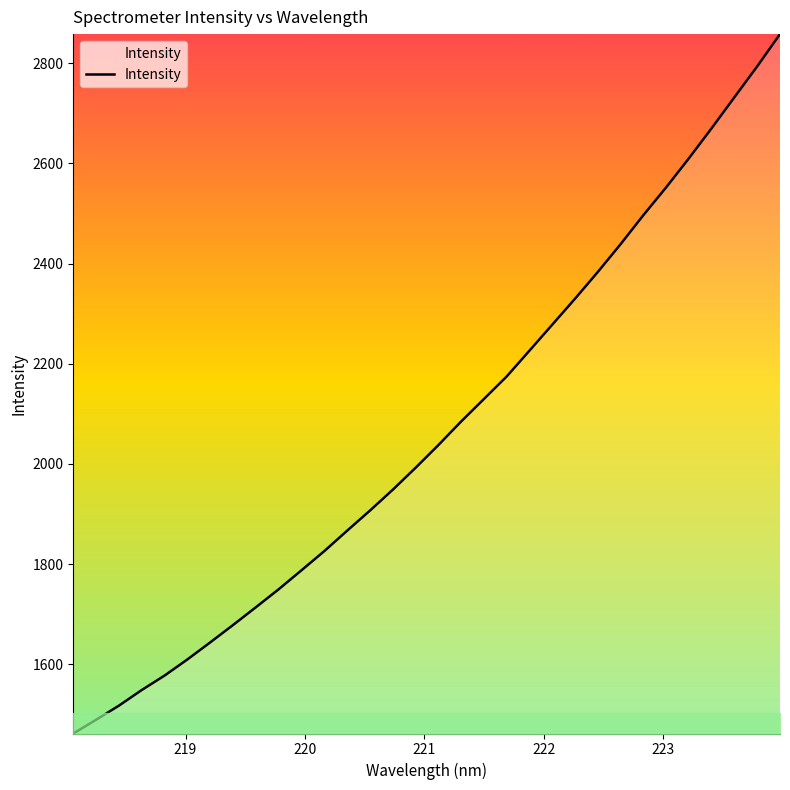

What is the smallest value displayed?

1461.5